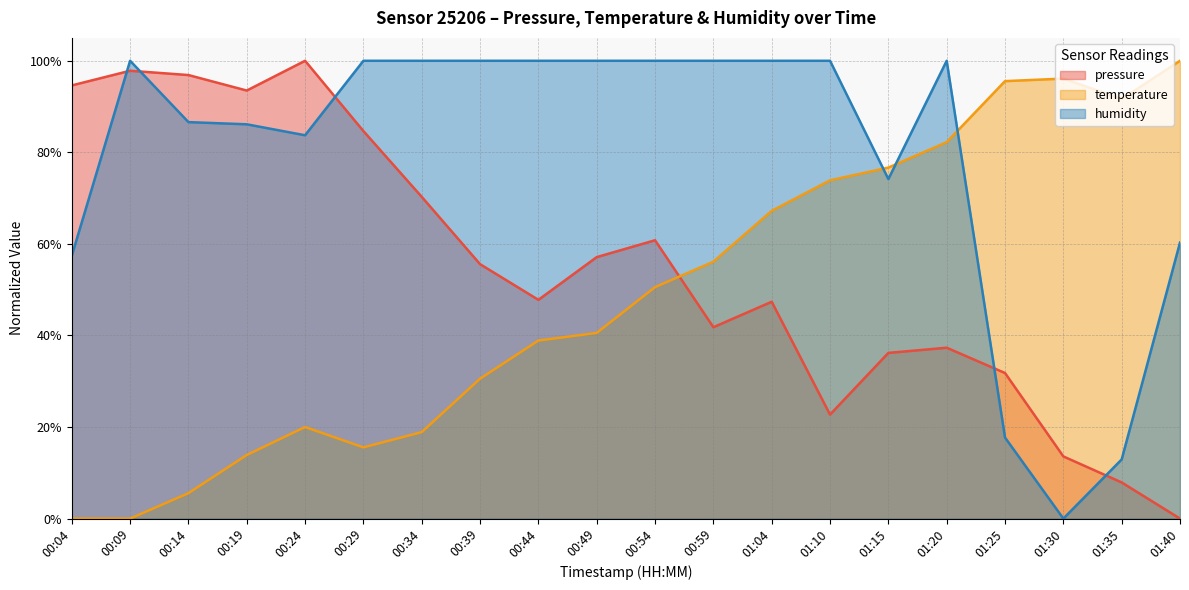

At how many categories does at least one series exceed 0?

20